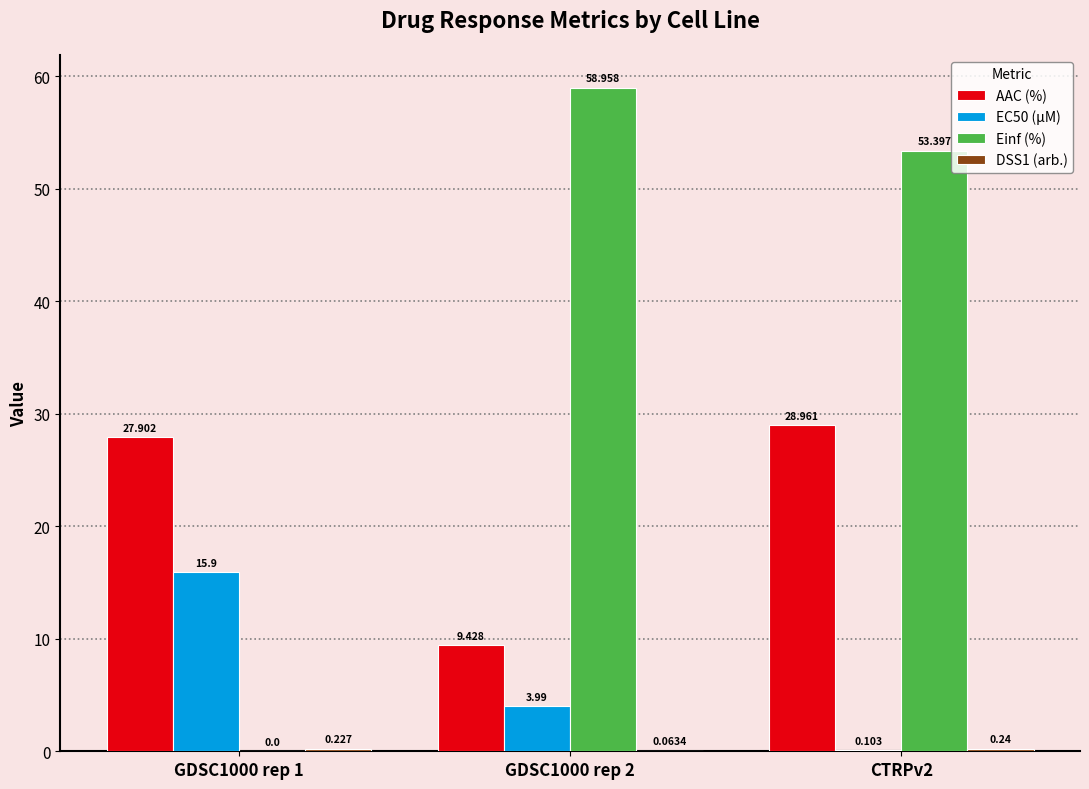

Which series has the largest total across all categories?

Einf (%)